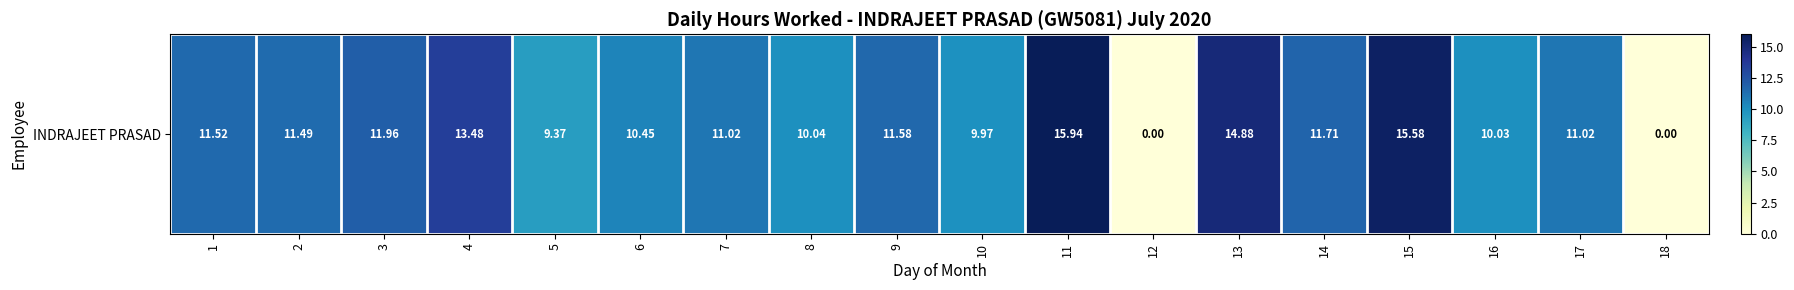

The value at 11 is 3.7. True or false?

False